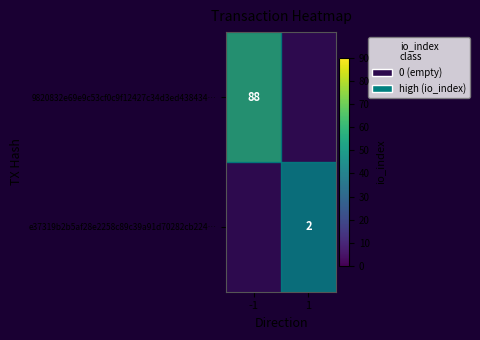

Between 1 and -1, which is larger?

-1